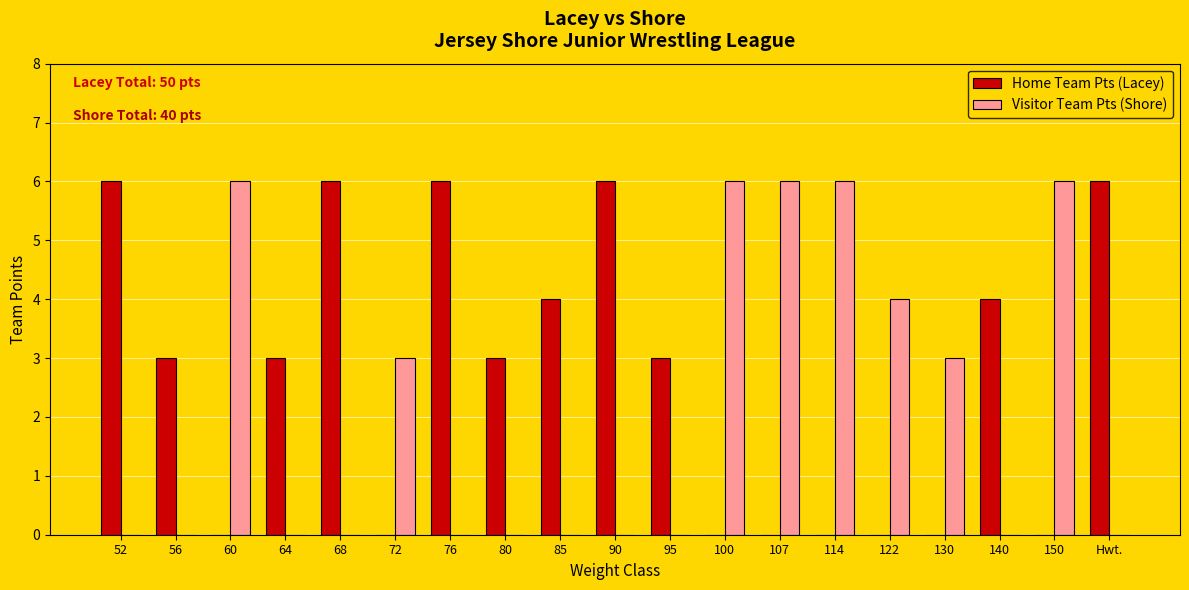

How many groups of bars are there?

19